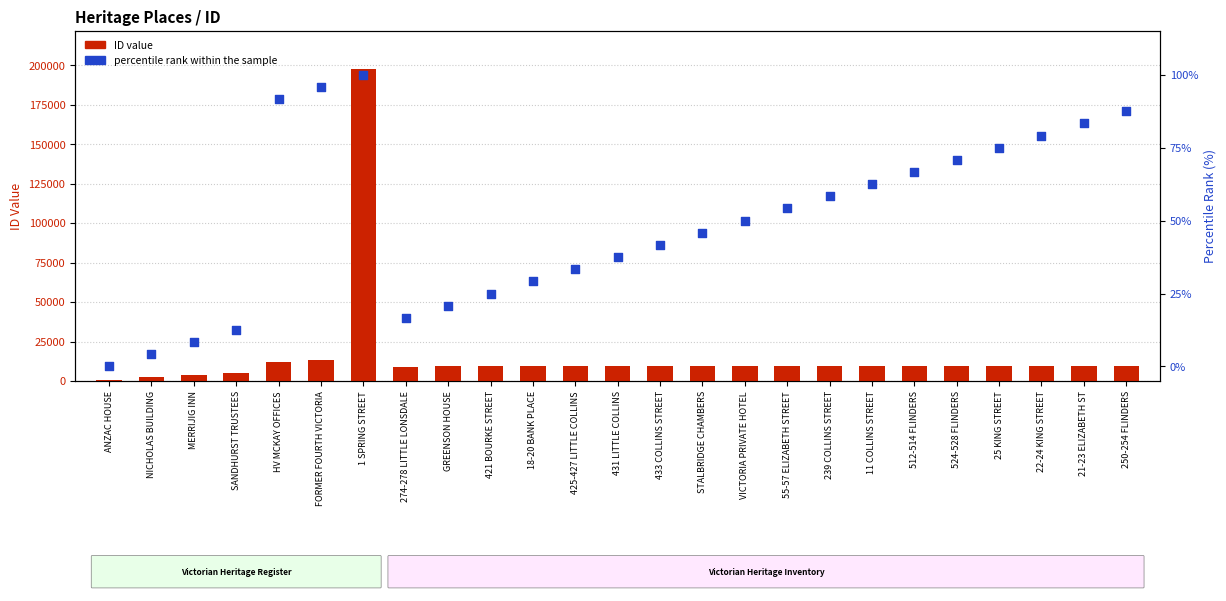

Is the value of ID (count) at 239 COLLINS STREET greater than the value of percentile rank within the sample at ANZAC HOUSE?

Yes